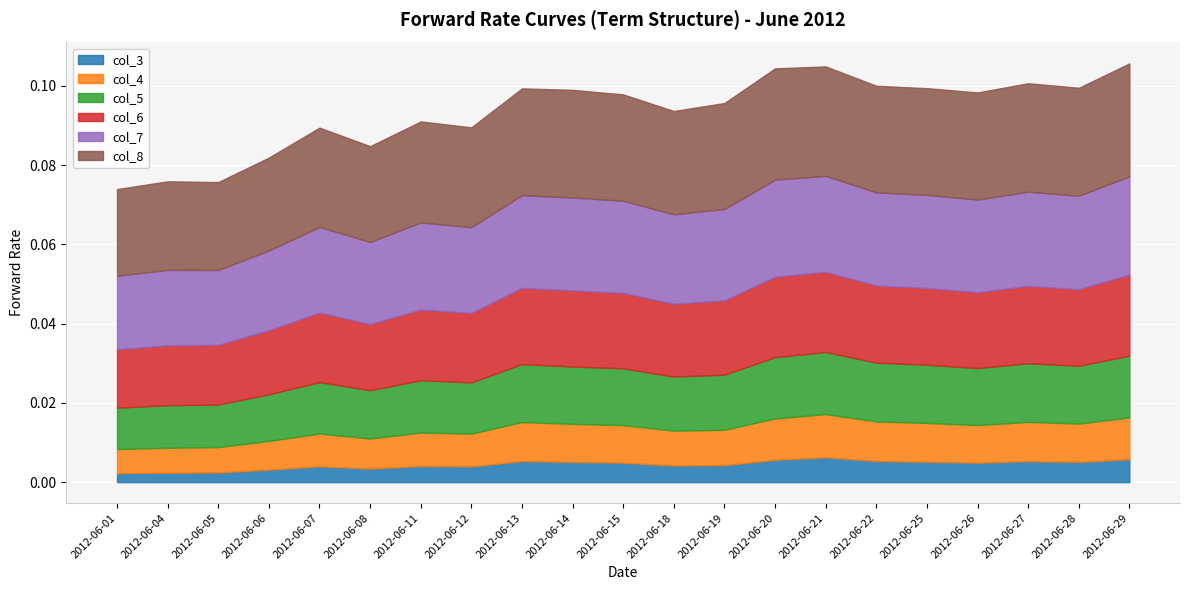

Where is the first local maximum for col_4?

2012-06-07